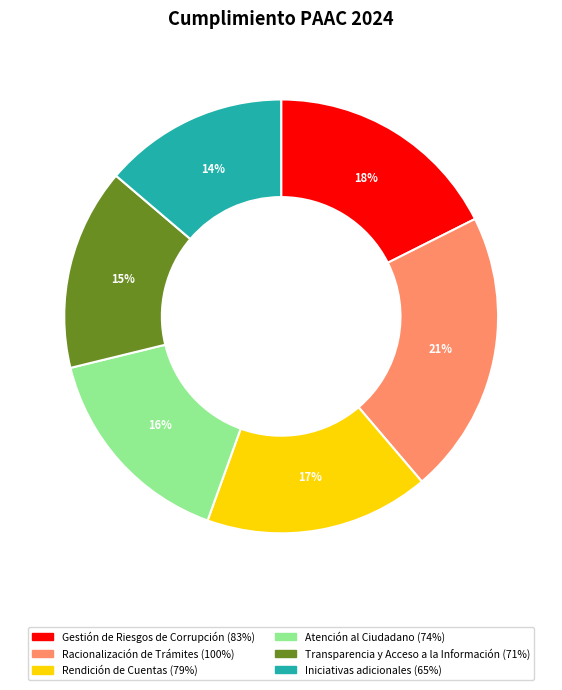

Which slice is the largest?

Racionalización de Trámites